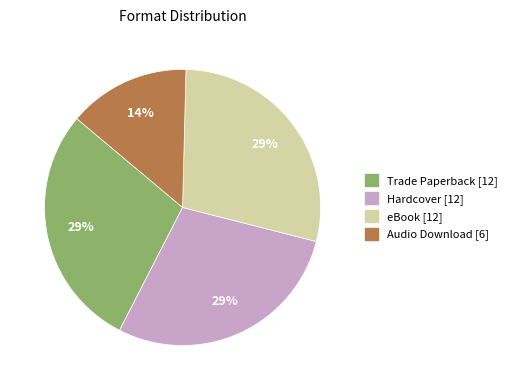

Approximately how many times larger is the value at Audio Download compared to eBook?

0.5